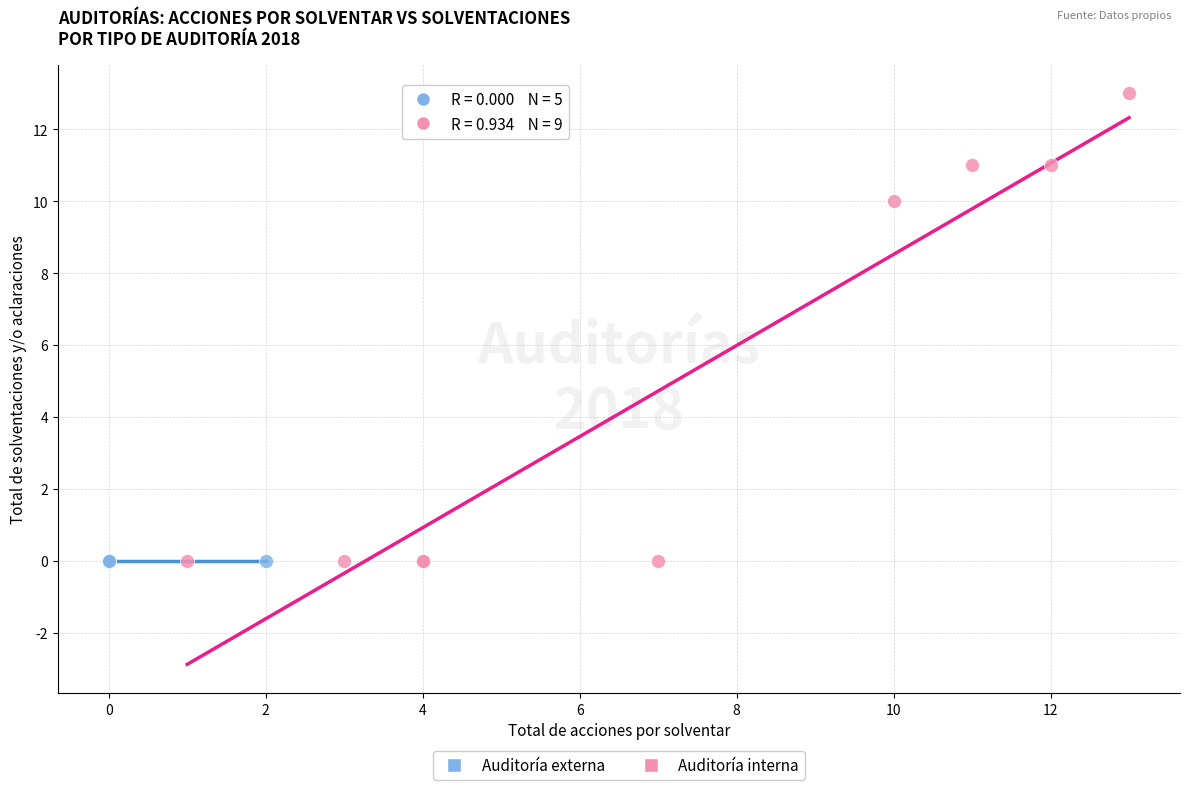

Which series reaches the maximum Y coordinate?

Auditoría interna